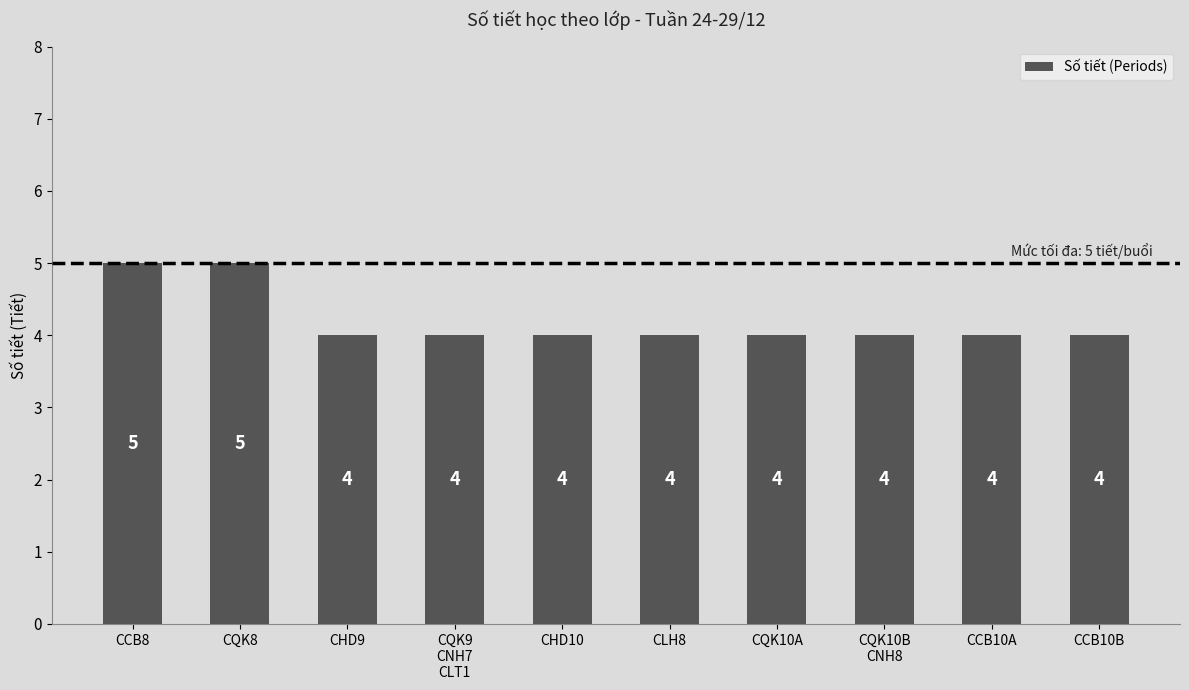

What is the smallest value displayed?

4